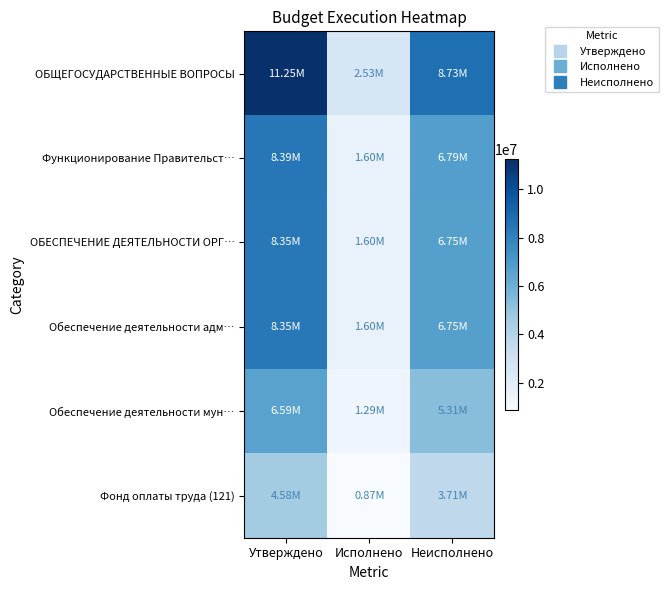

Which series has the largest total across all categories?

ОБЩЕГОСУДАРСТВЕННЫЕ ВОПРОСЫ